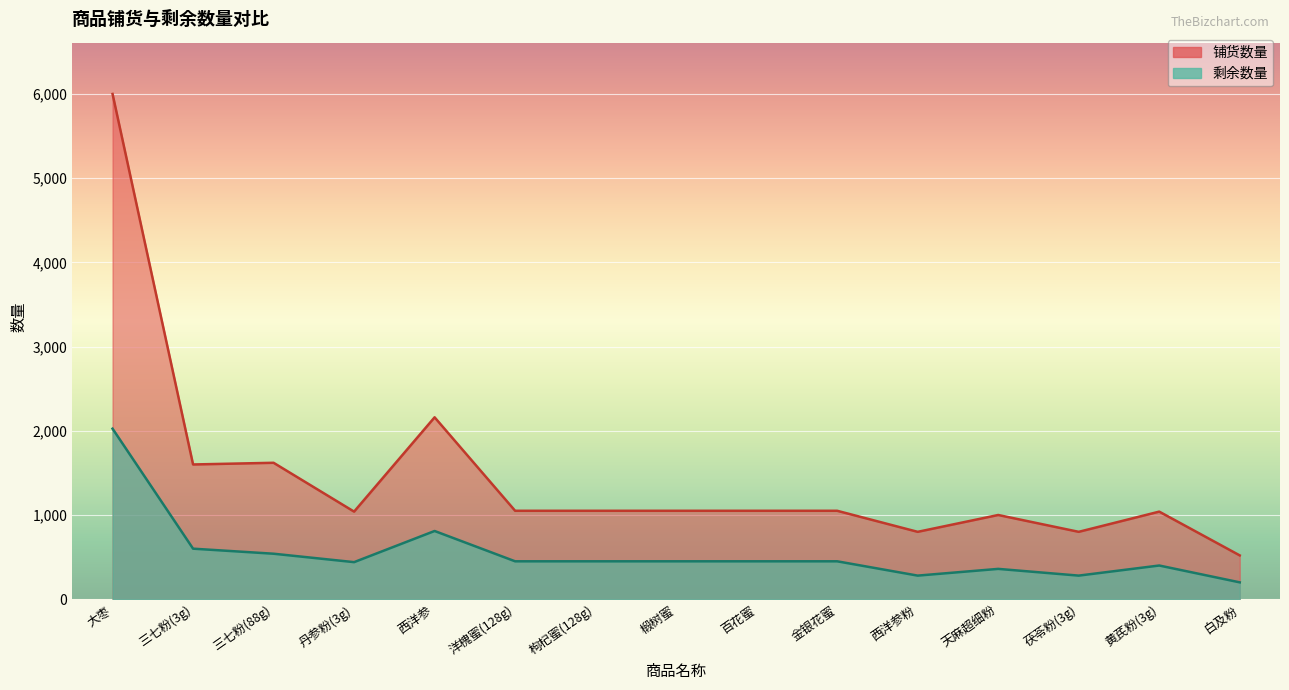

What is the highest value of the 铺货数量 series?

6000